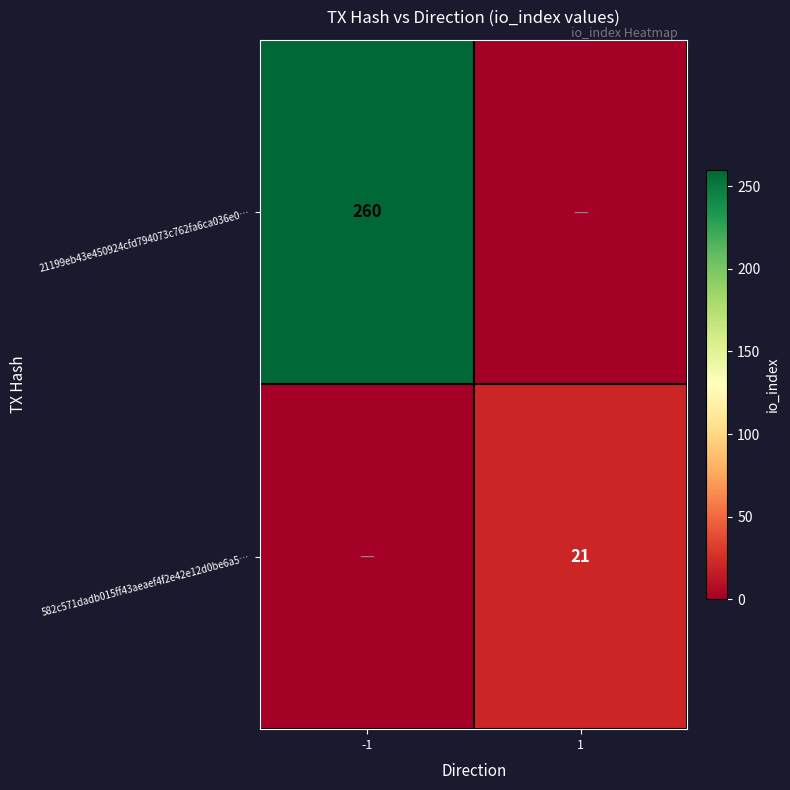

True or false: 582c571dadb015ff43aeaef4f2e42e12d0be6a5… has a value of 21 at 1.

True